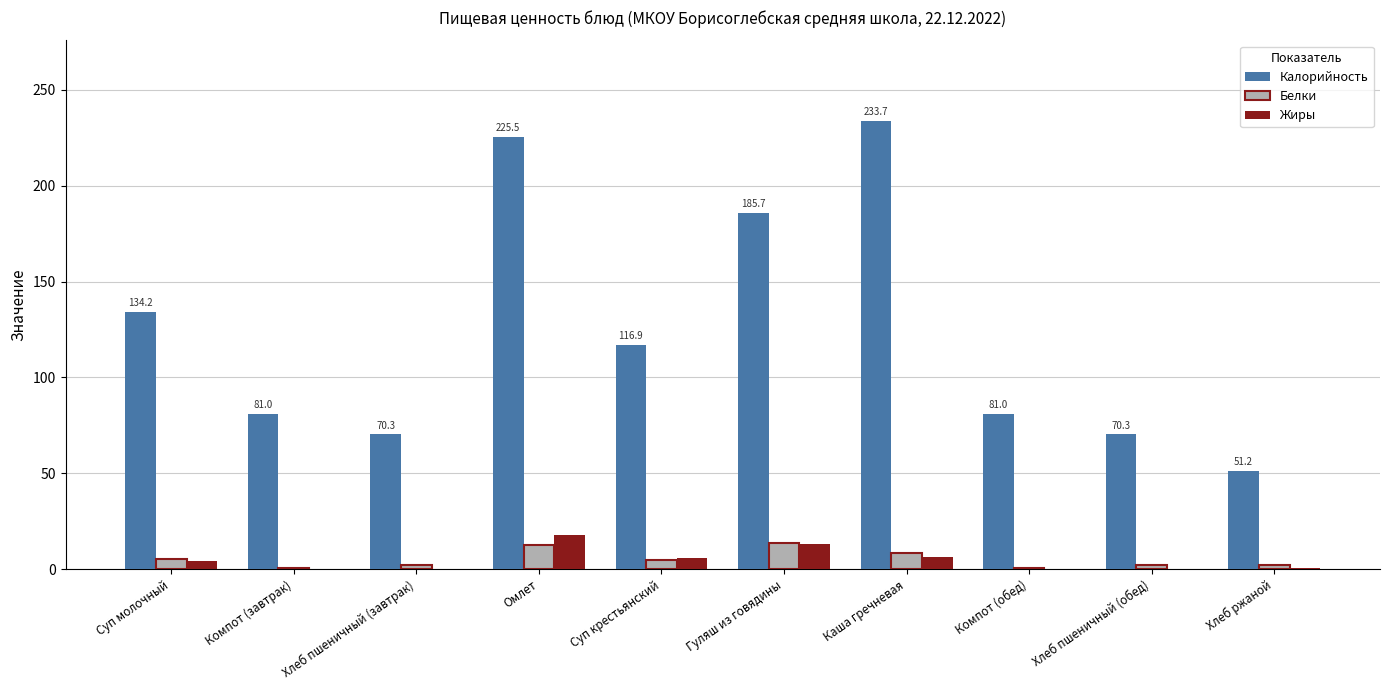

What value does the Белки series have at Омлет?

12.7